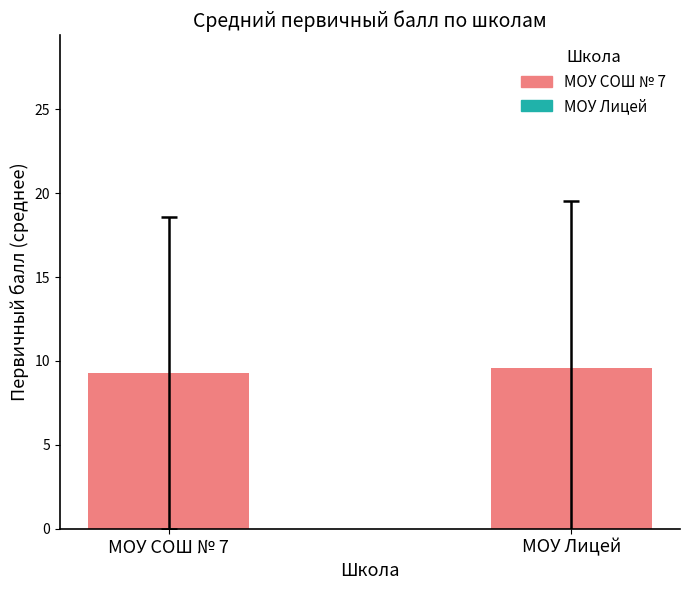

Count the values in the range 9 to 10.

2